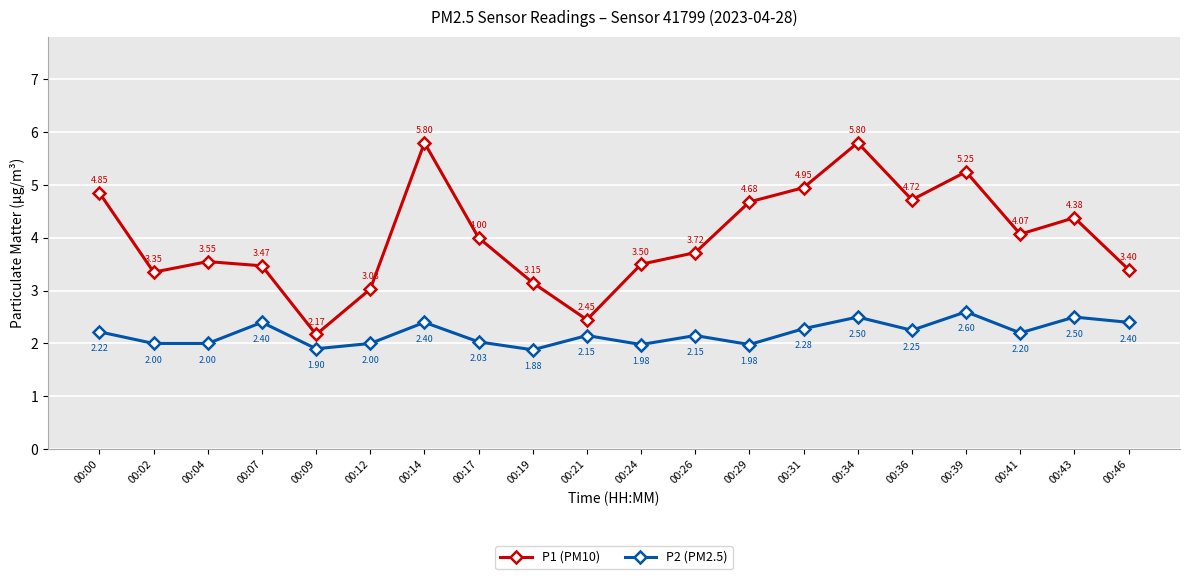

At which category does P1 (PM10) reach its first local valley?

00:02